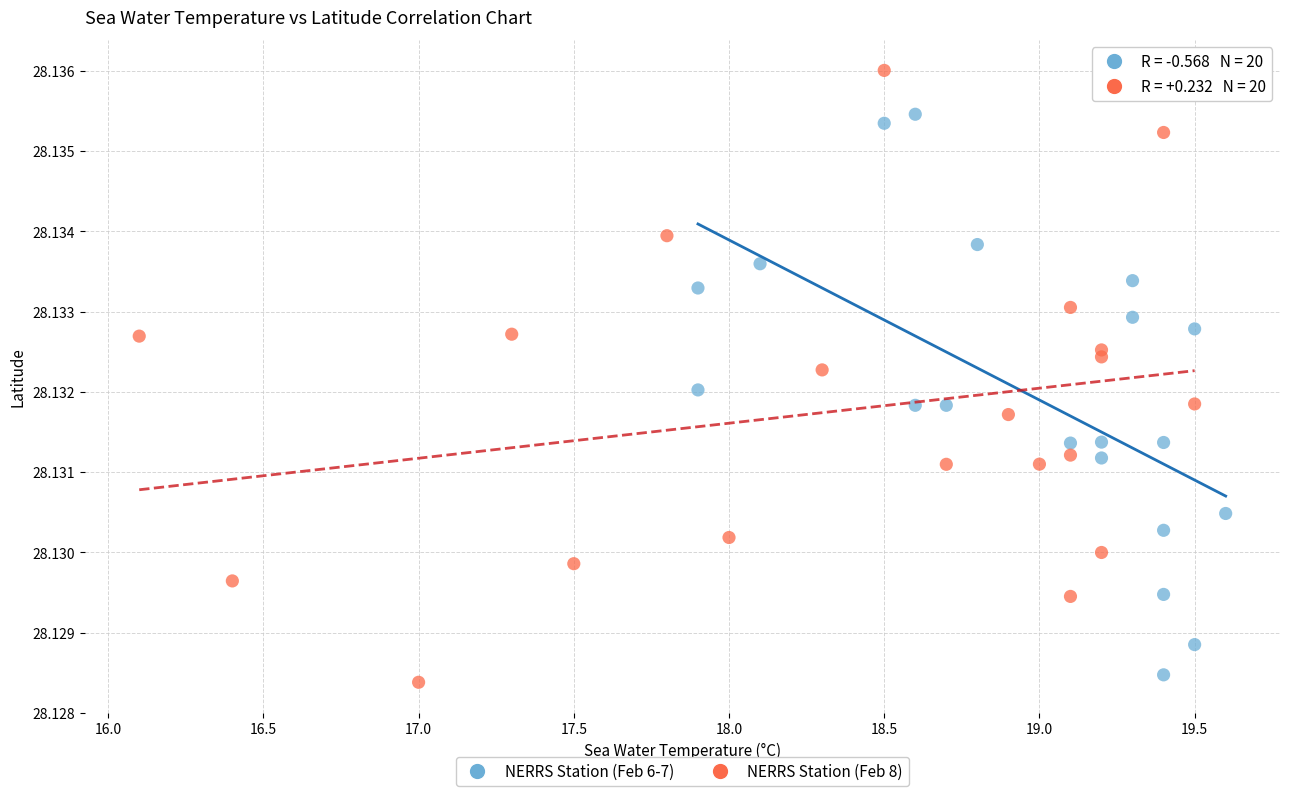

Which series reaches the maximum Y coordinate?

NERRS Station (Feb 8)